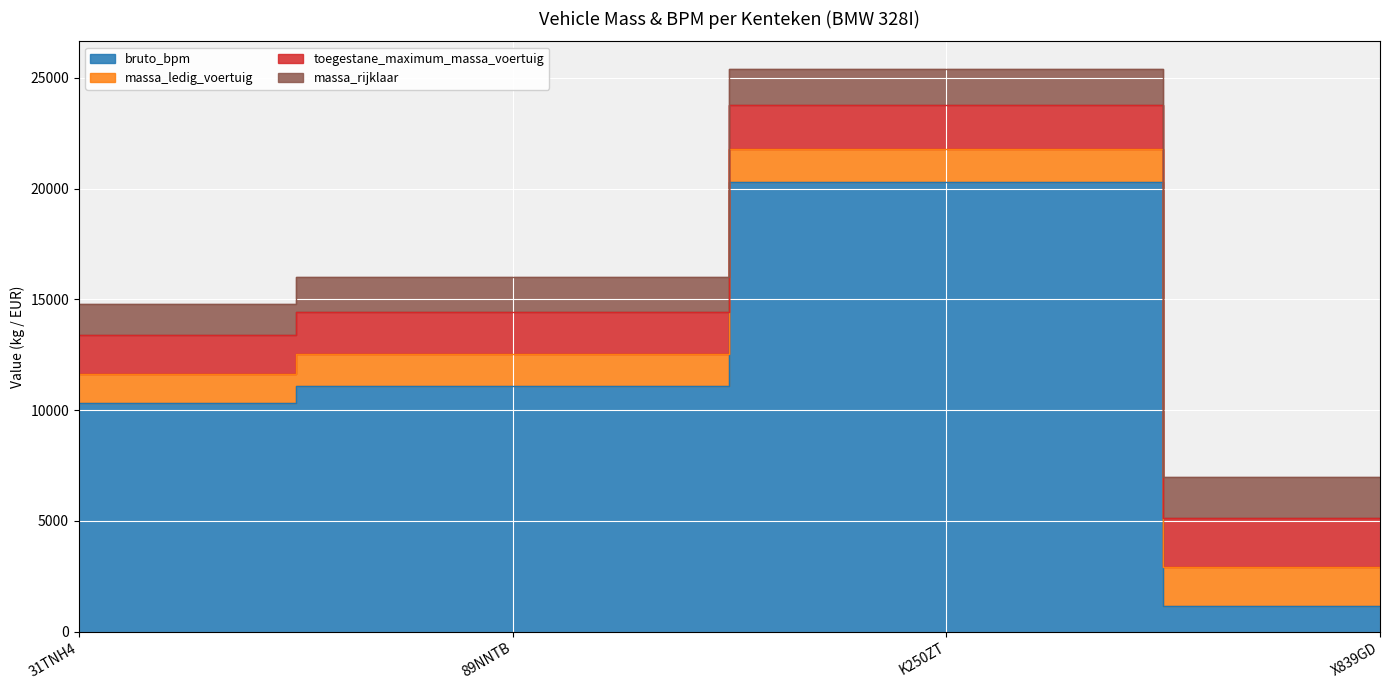

How many data points in toegestane_maximum_massa_voertuig are above 2025?

1